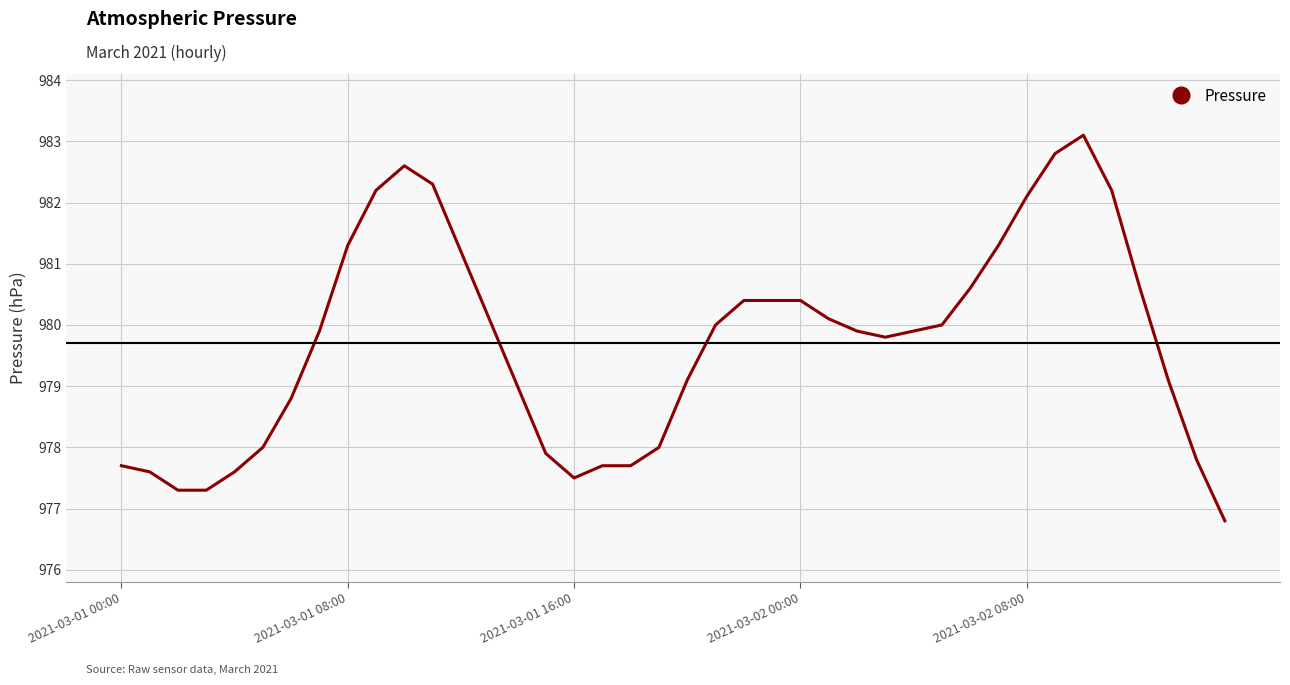

What is the maximum value shown in the chart?

983.1